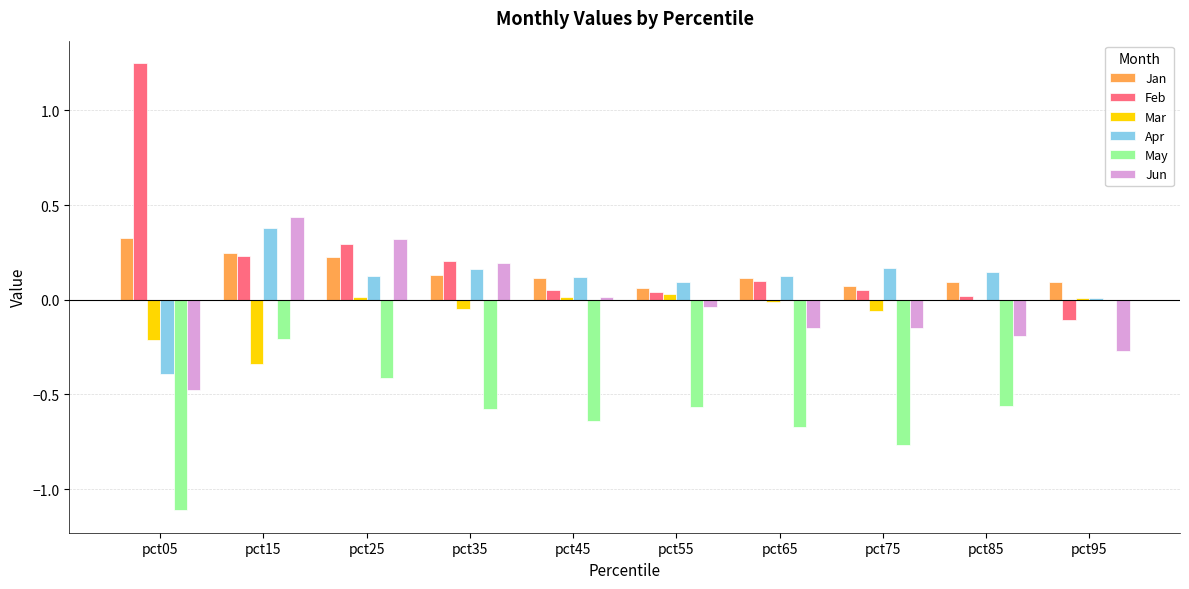

What is the sum of all Feb values?

2.1